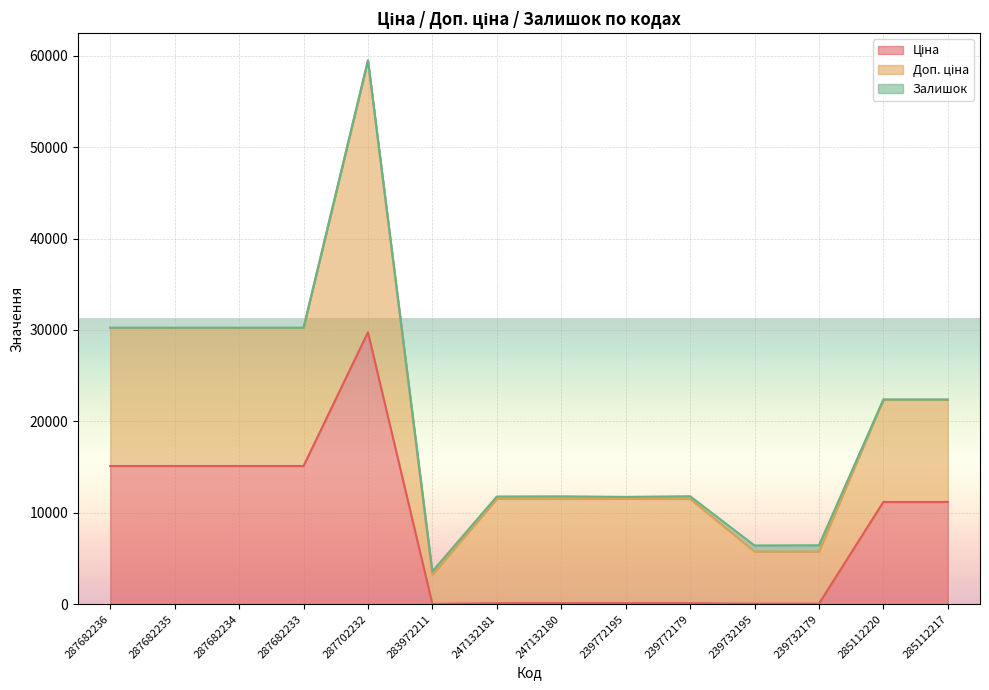

List the labels in order of Доп. ціна value, largest first.

287702232, 287682236, 287682235, 287682234, 287682233, 247132181, 247132180, 239772195, 239772179, 285112220, 285112217, 239732195, 239732179, 283972211